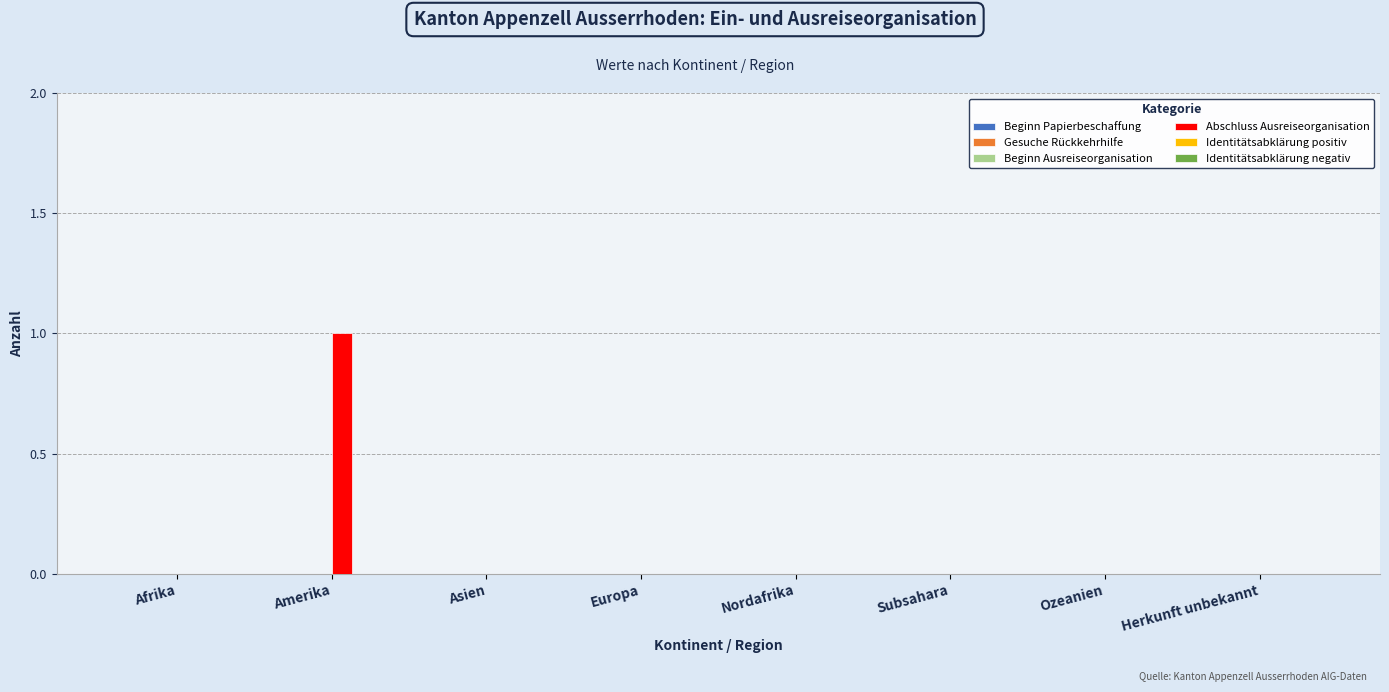

The value at Herkunft unbekannt is -1. True or false?

False